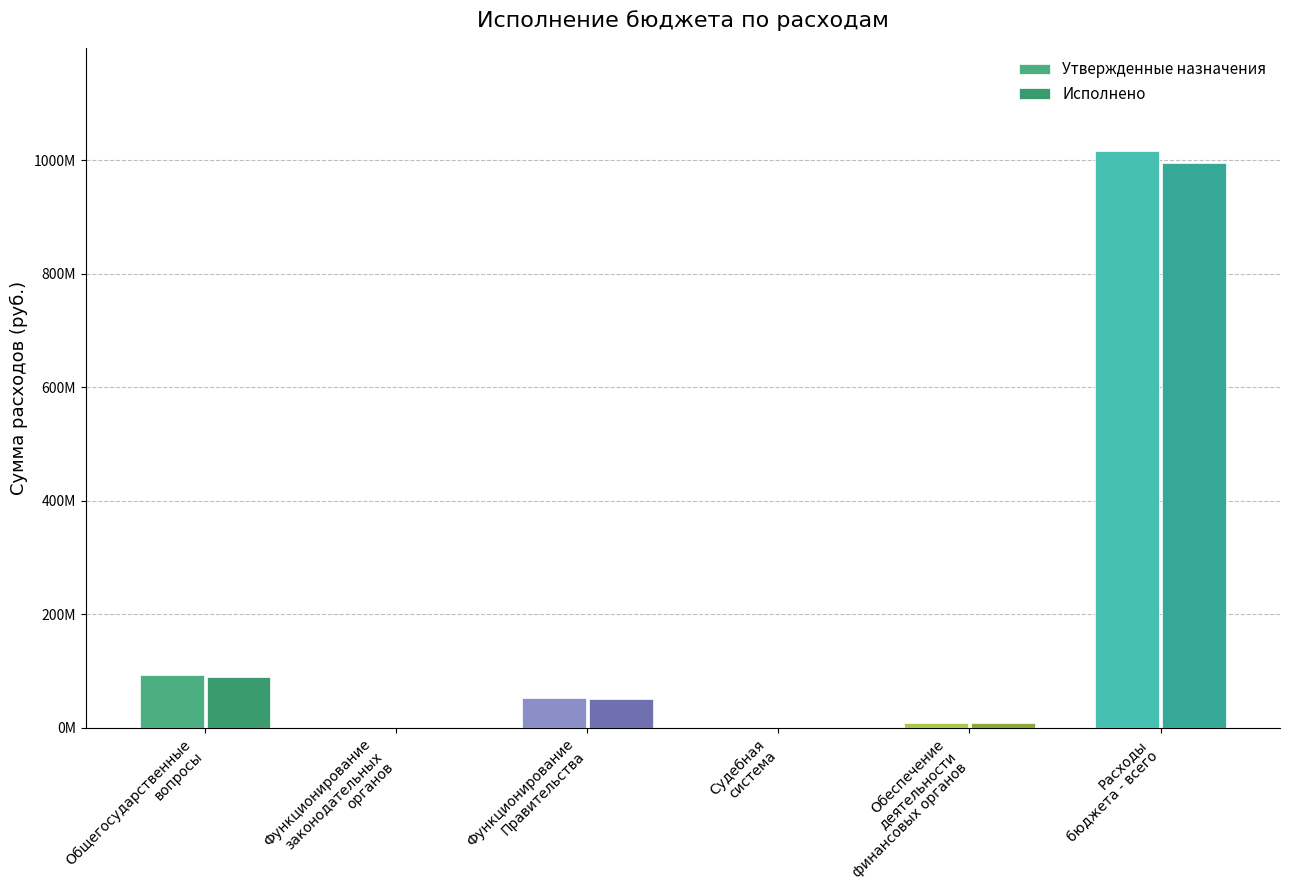

Between Обеспечение
деятельности
финансовых органов and Расходы
бюджета - всего, which series saw the biggest shift?

Утвержденные назначения